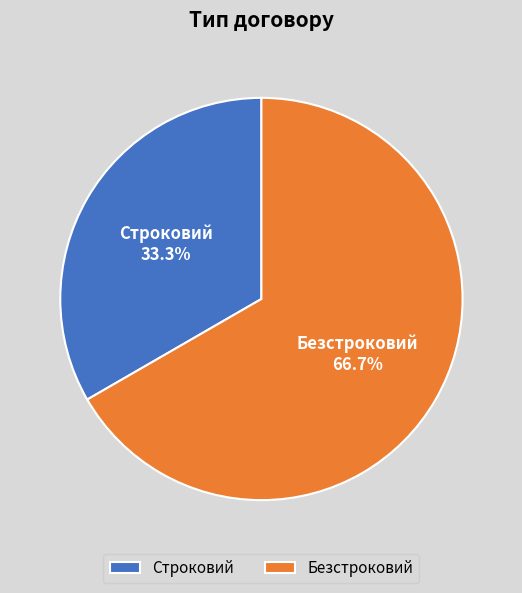

Which slice is the largest?

Безстроковий